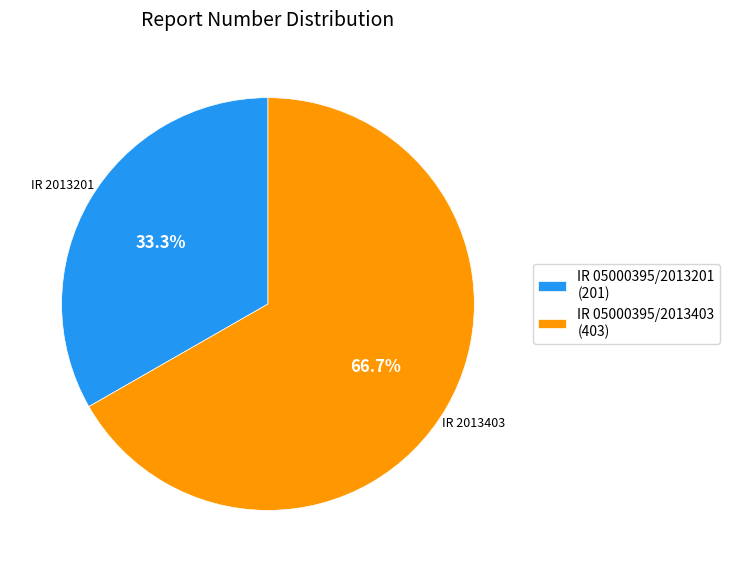

To the nearest percent, what is the combined percentage of IR 05000395/2013403 and IR 05000395/2013201?

100%